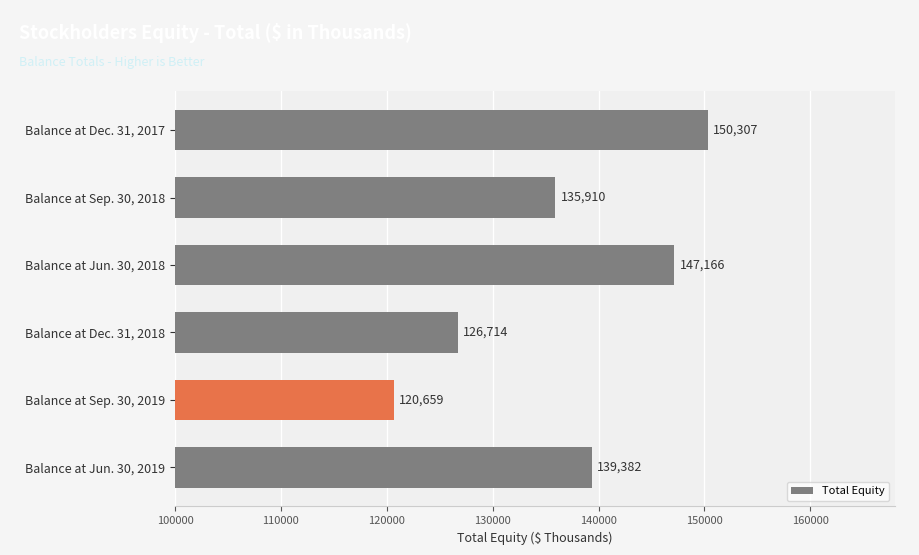

The chart shows a value of 126714 at Balance at Dec. 31, 2018. True or false?

True